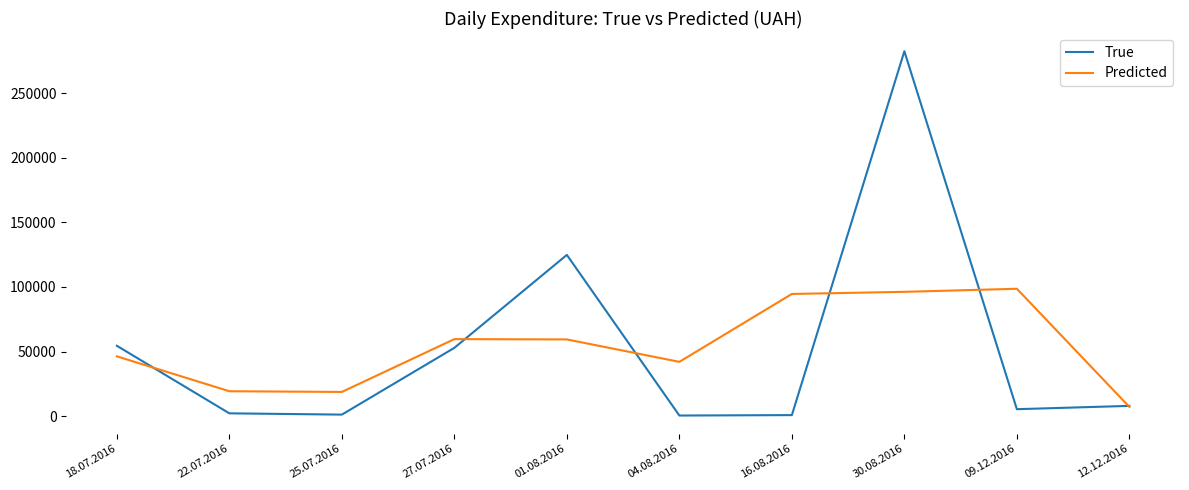

How many values in the Predicted series exceed 59401?

5